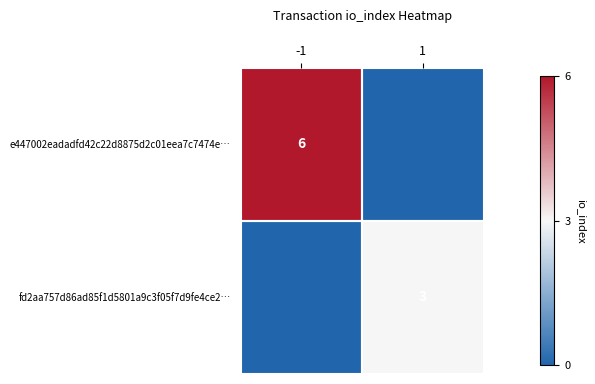

Is it true that e447002eadadfd42c22d8875d2c01eea7c7474e… equals 6 at -1?

True